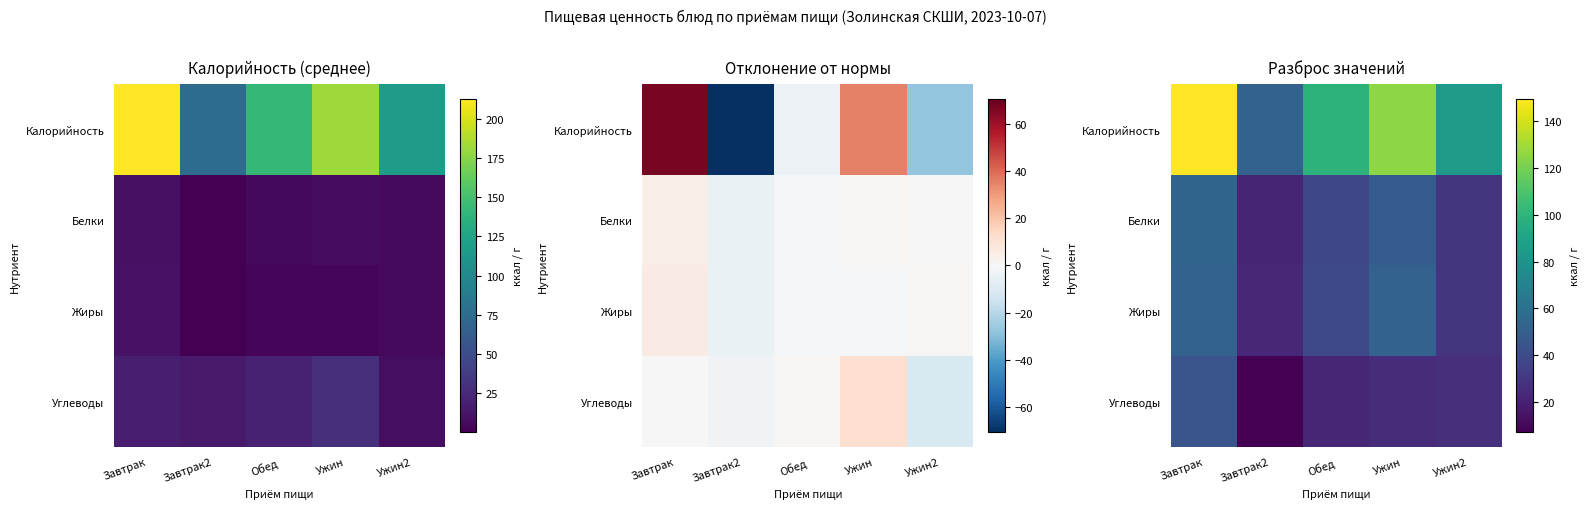

What is the total value across all series at Завтрак2?

104.3